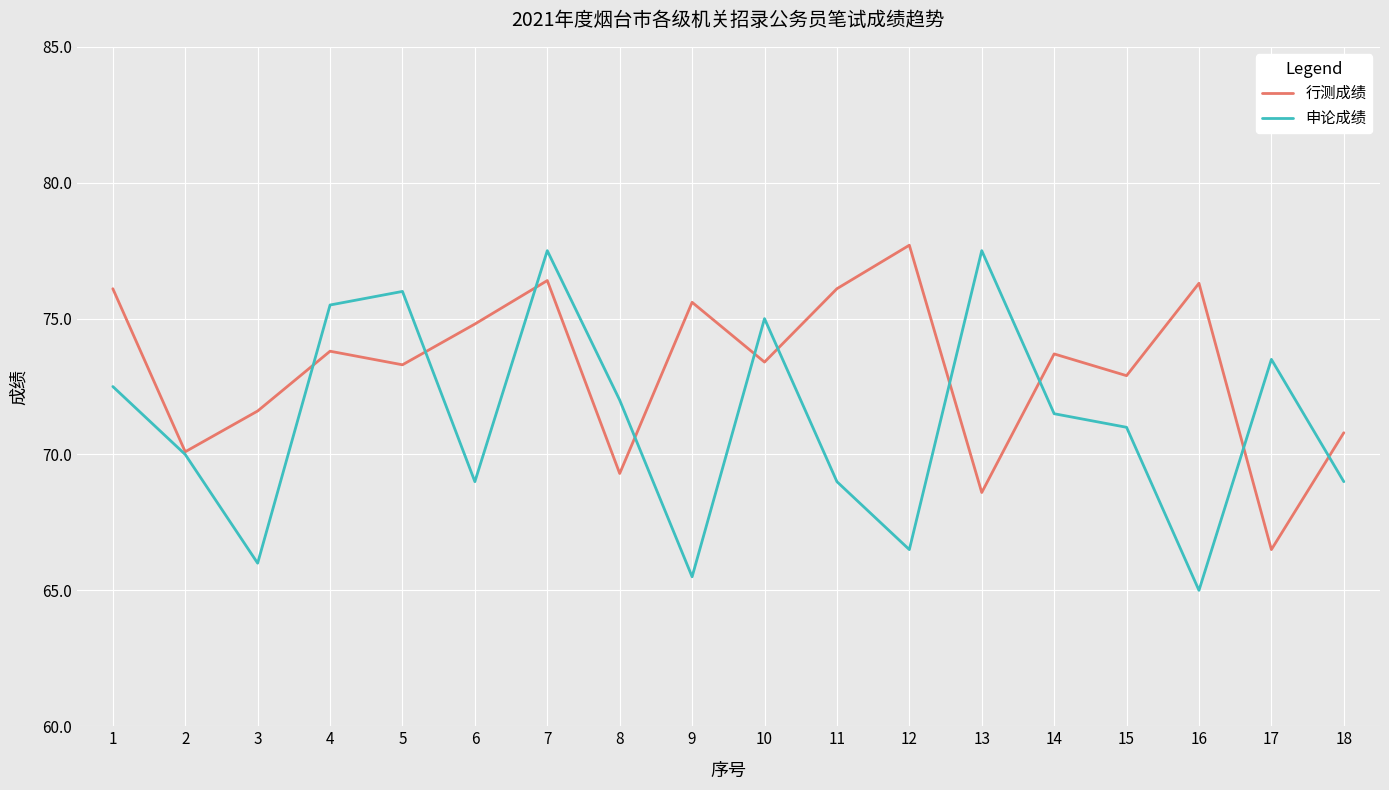

At 4, list the series in order from largest to smallest.

申论成绩, 行测成绩